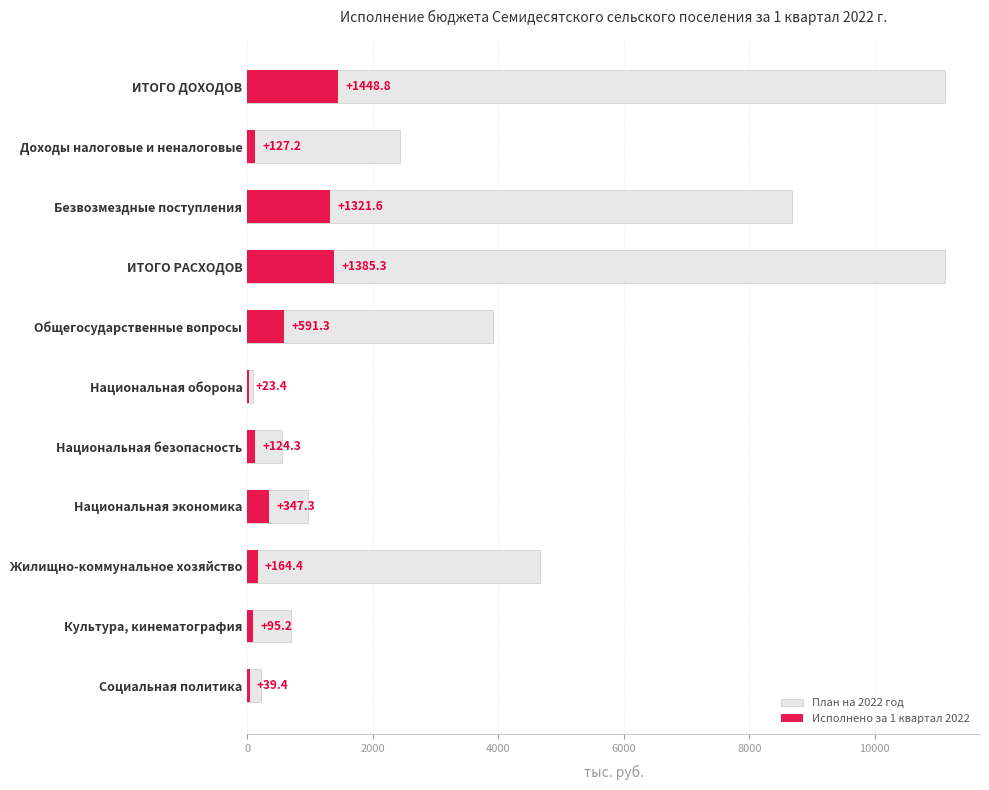

What is the total value across all series at Жилищно-коммунальное хозяйство?

4830.1